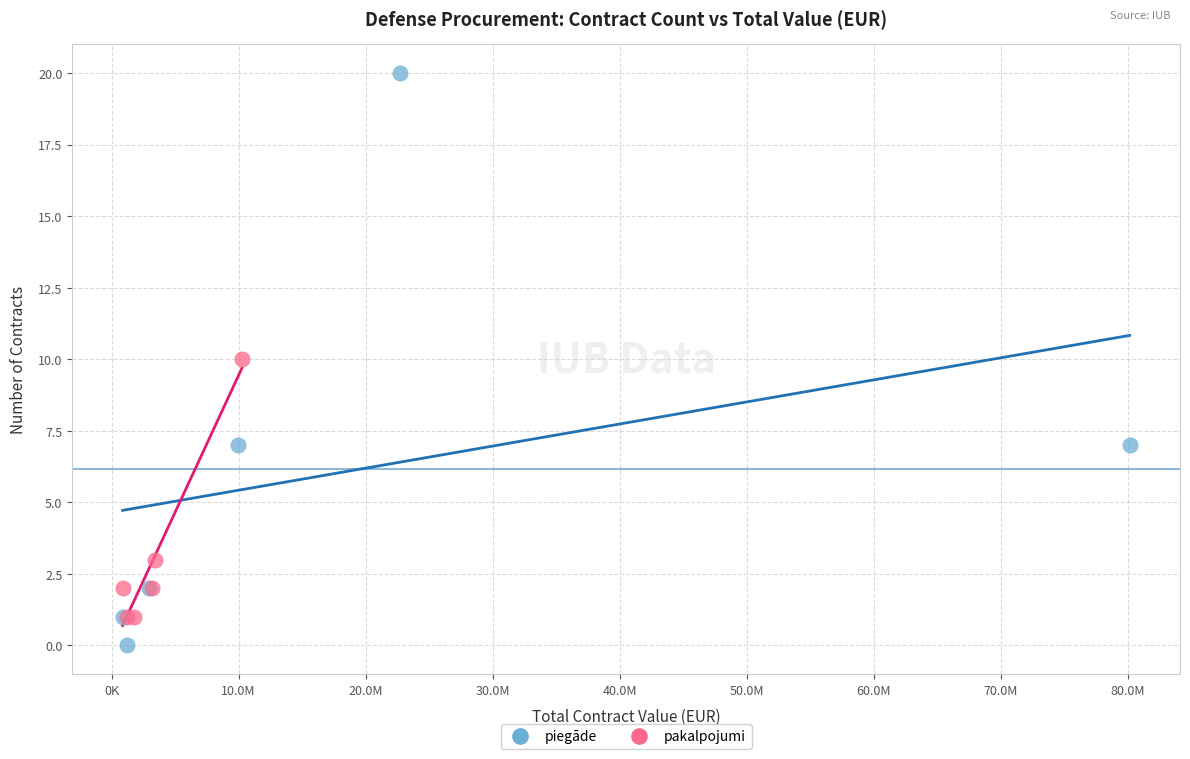

What are all the series names shown in the legend?

piegāde, pakalpojumi